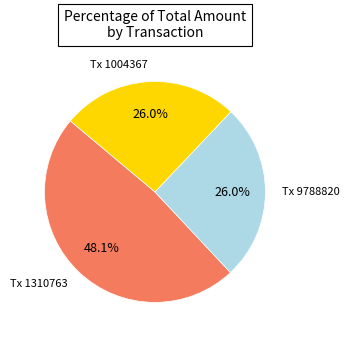

What is the largest slice in the pie chart?

Tx 1310763